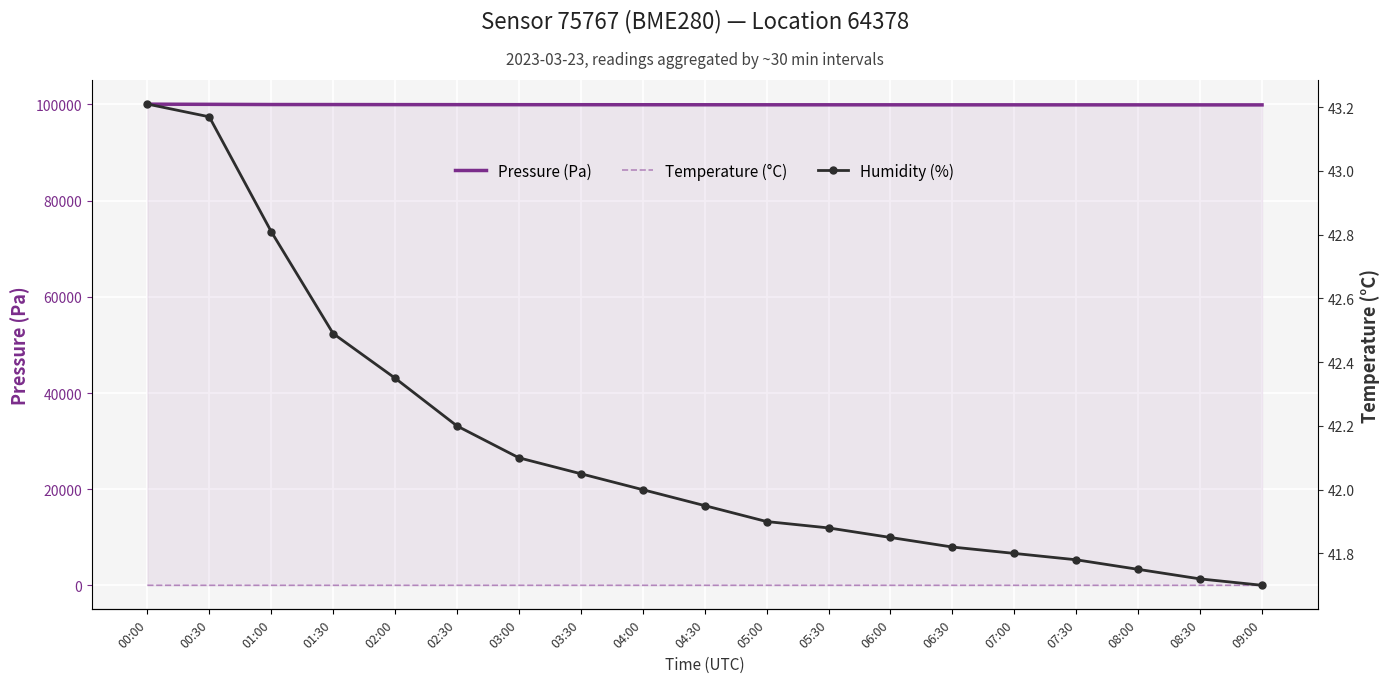

The Pressure (Pa) series shows 29338.5 at 00:00. True or false?

False